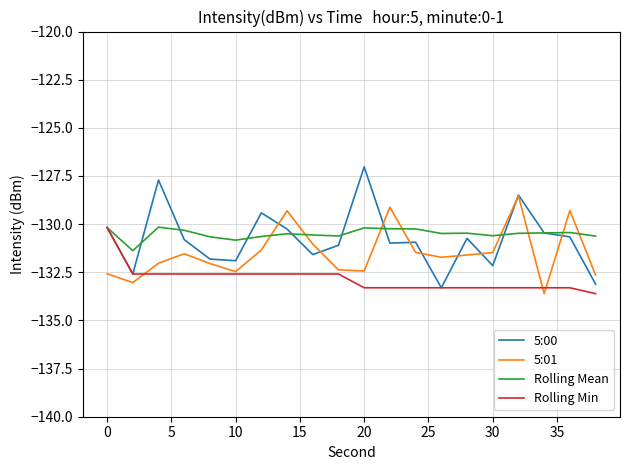

Which series has the widest spread of values?

5:00